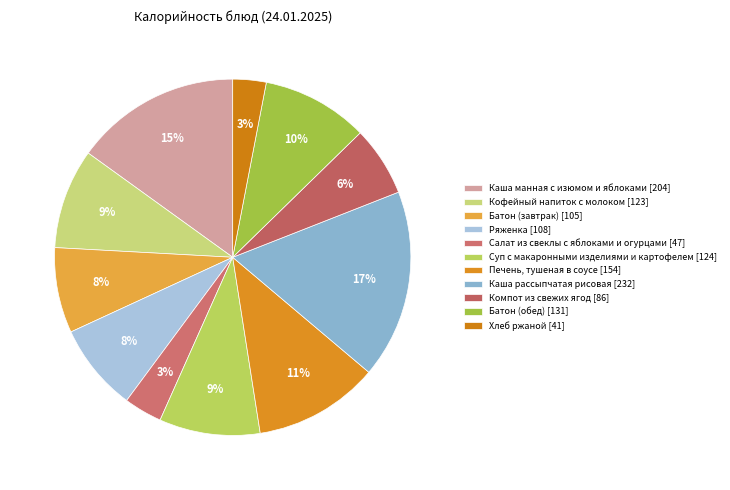

Which category has the biggest portion of the pie?

Каша рассыпчатая рисовая